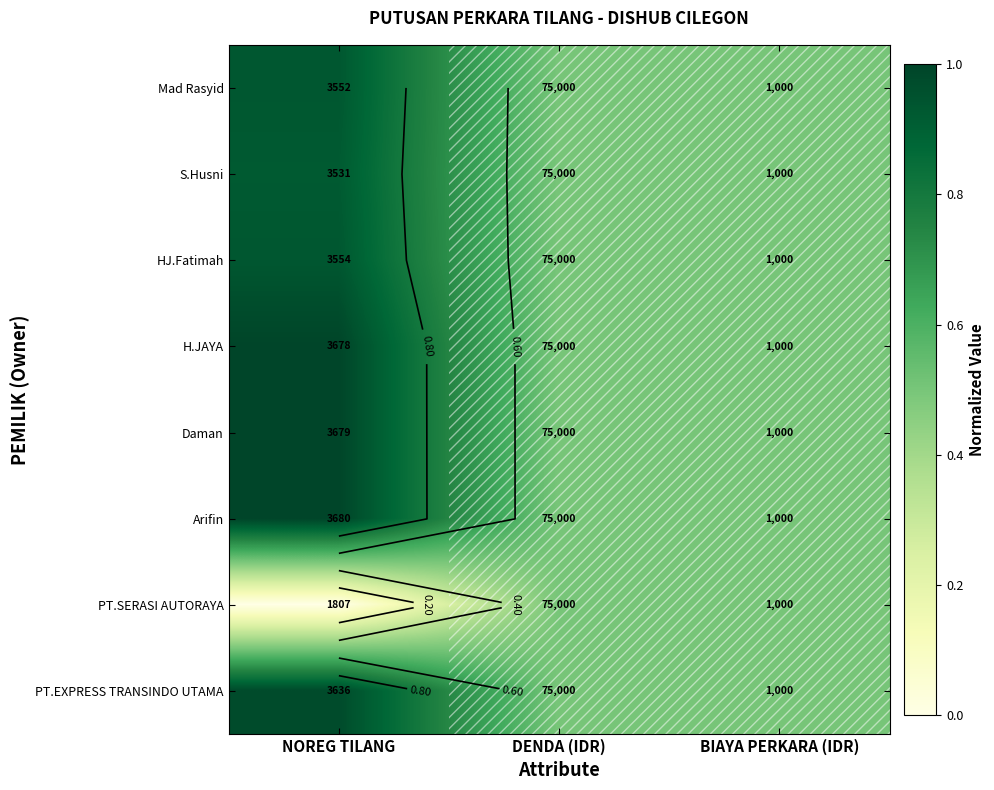

Count the number of categories in the chart.

3